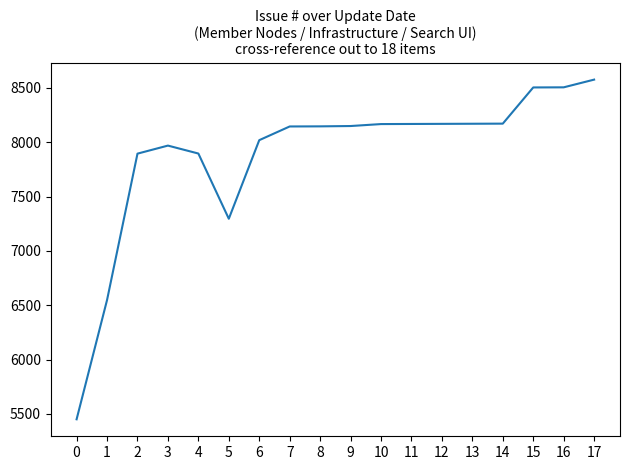

Read the value at 4.

7896